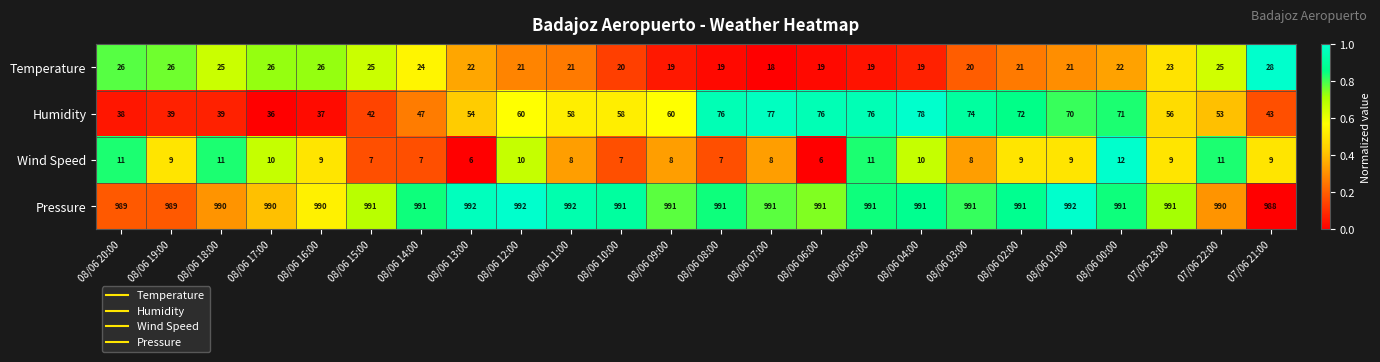

How many distinct data groups are displayed?

4